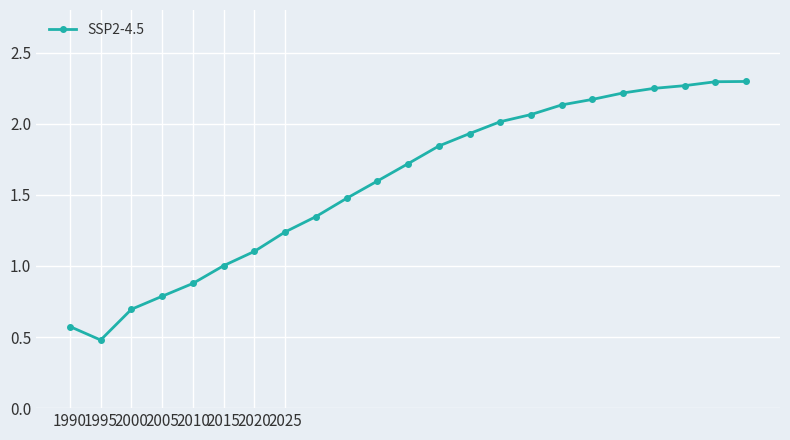

What is the value of the 2nd point from the left?

0.5